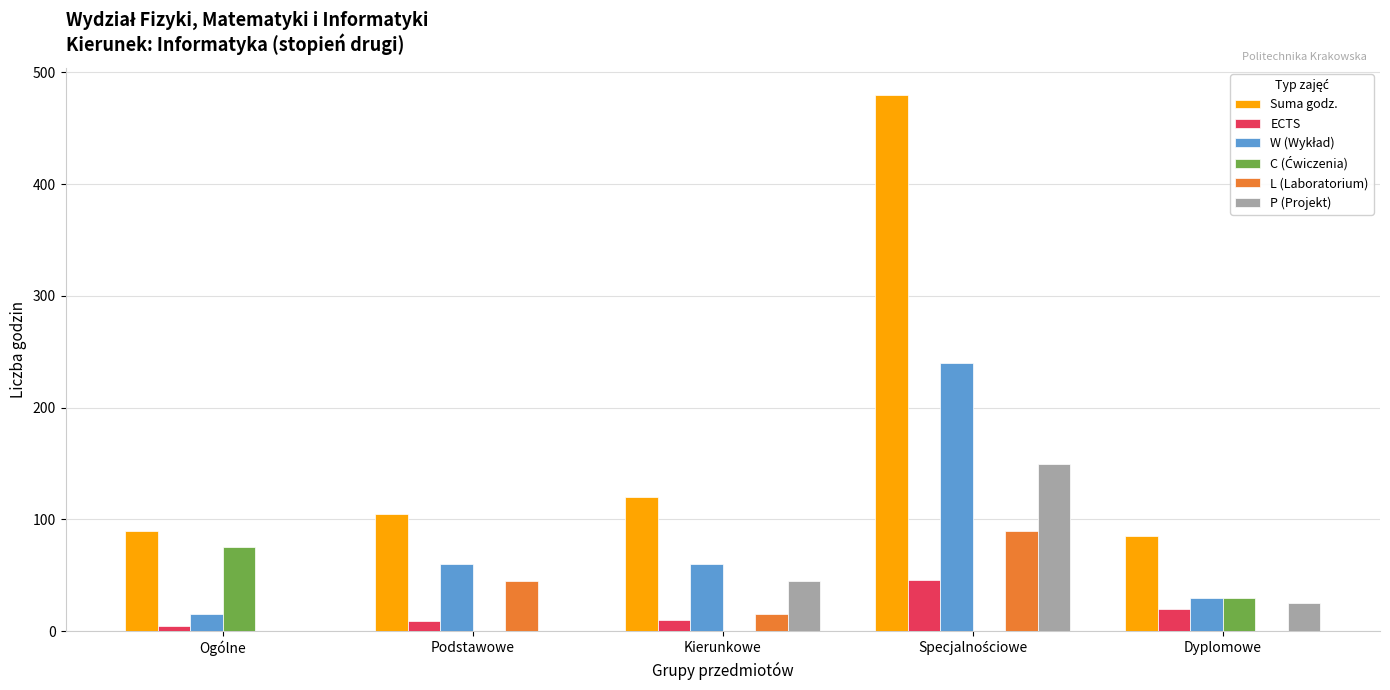

The value of P (Projekt) at Dyplomowe is 25. True or false?

True